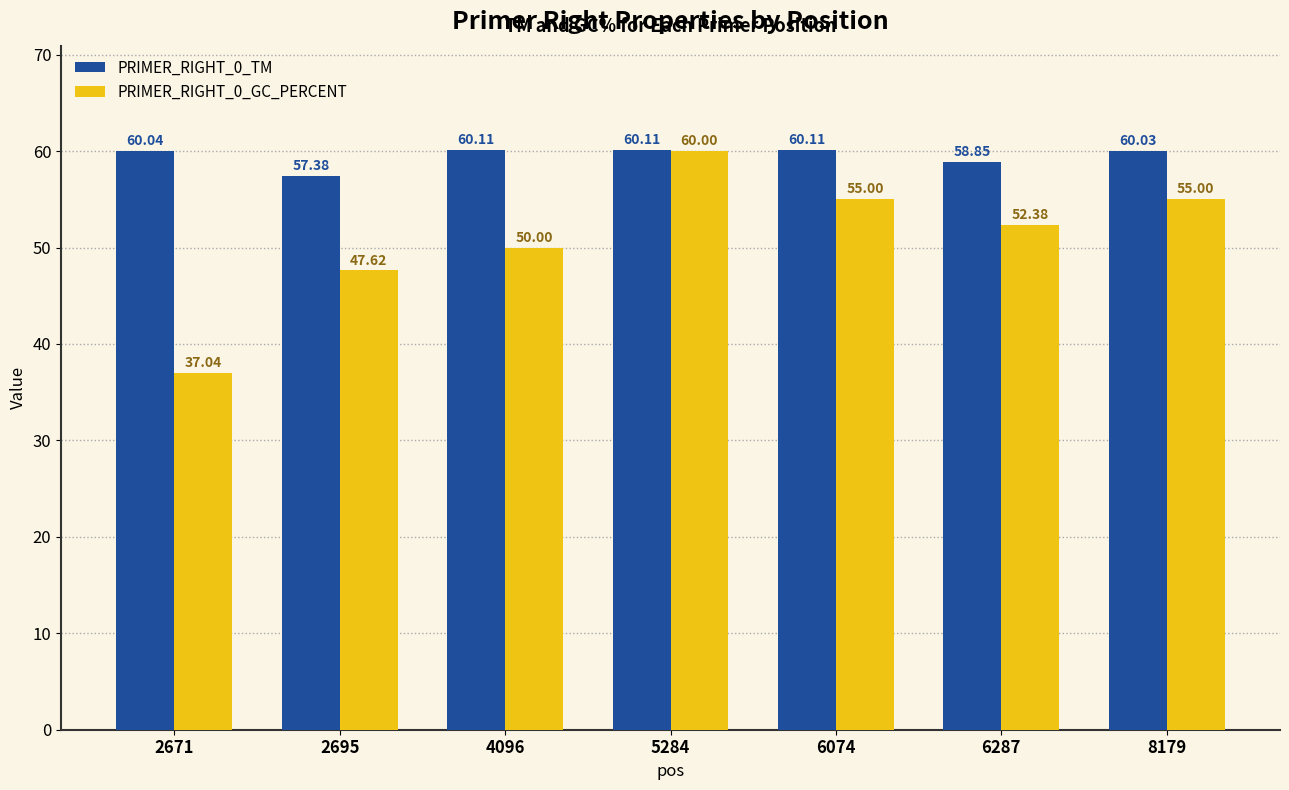

Is it true that PRIMER_RIGHT_0_TM equals 58.8 at 6287?

True